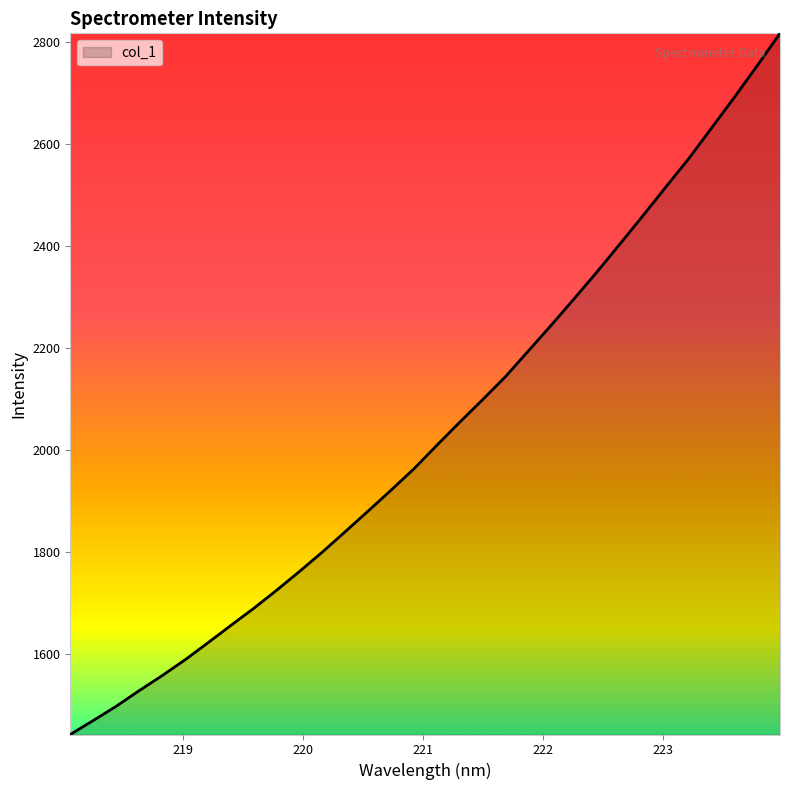

How many distinct data groups are displayed?

1